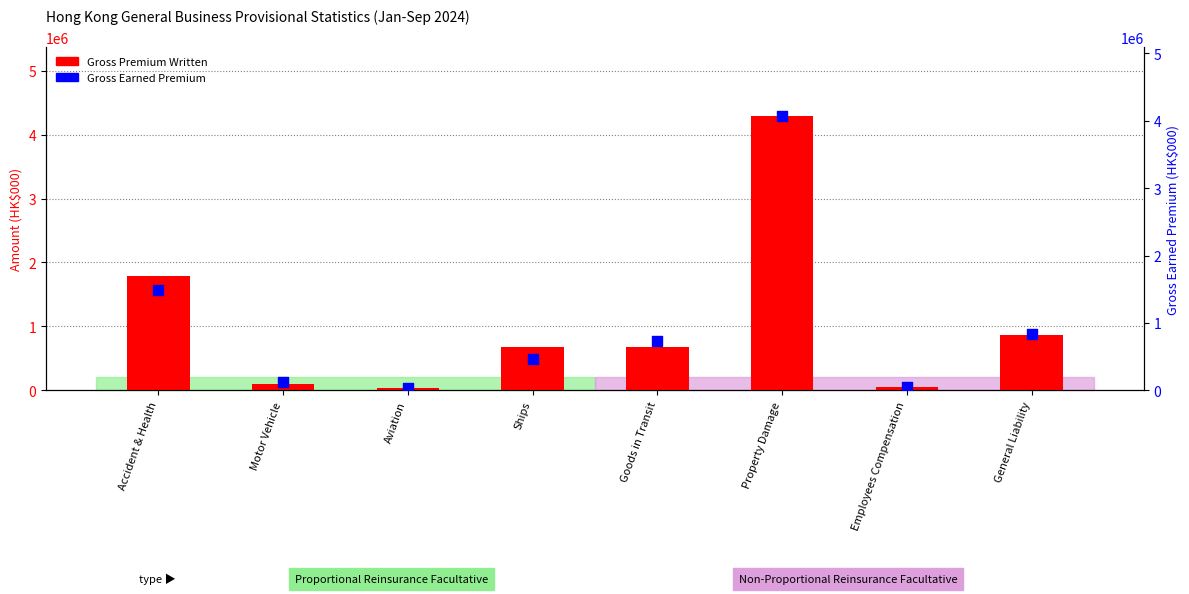

Which series has the widest spread of Y values?

Gross Premium Written